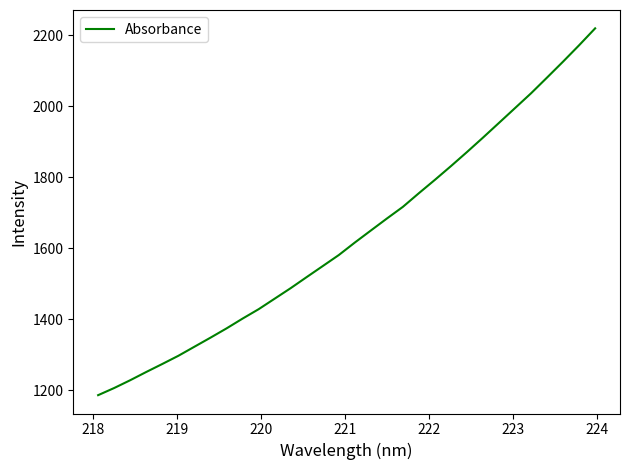

What is the difference between the second highest and minimum values?

986.8